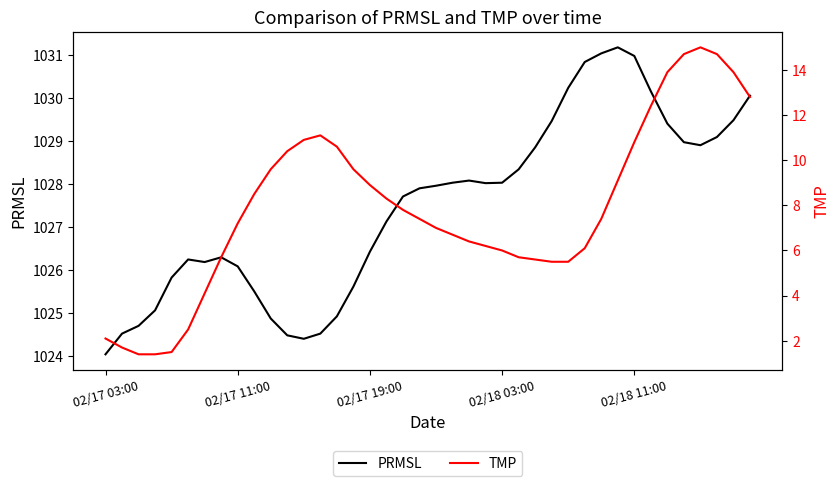

Is it true that PRMSL equals 1024.4 at 12?

True